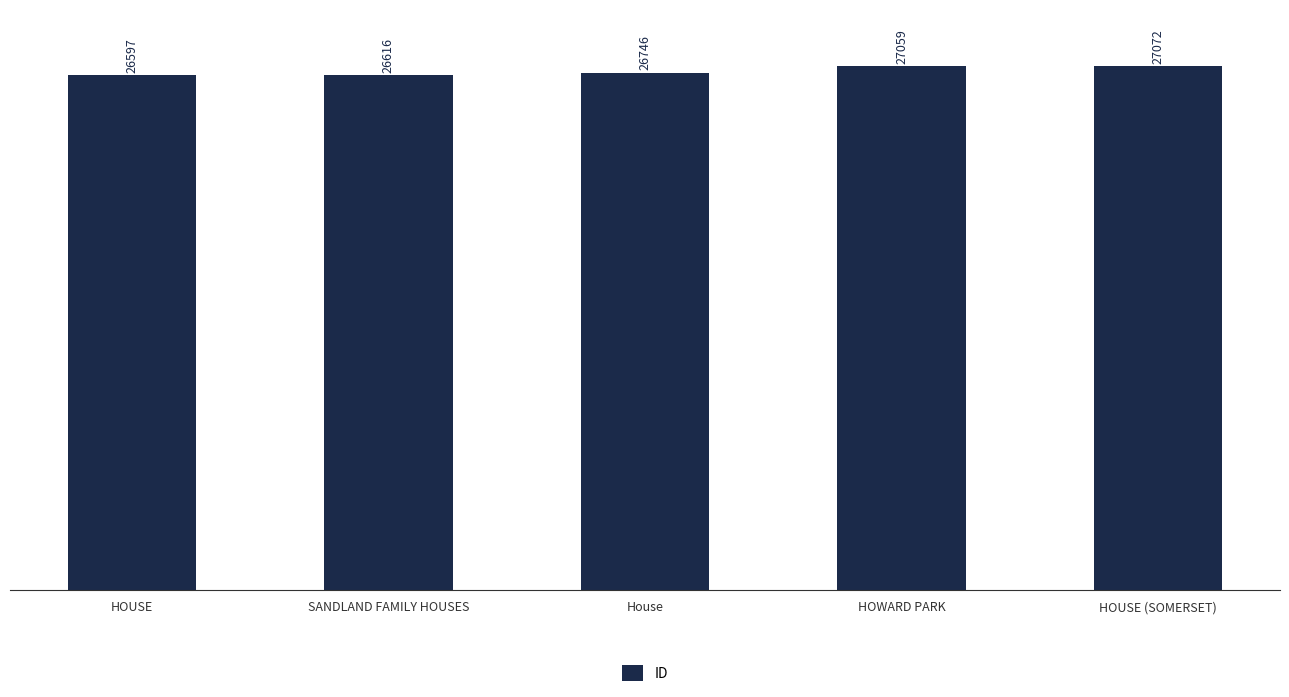

Is it true that the value at HOUSE is 6851?

False